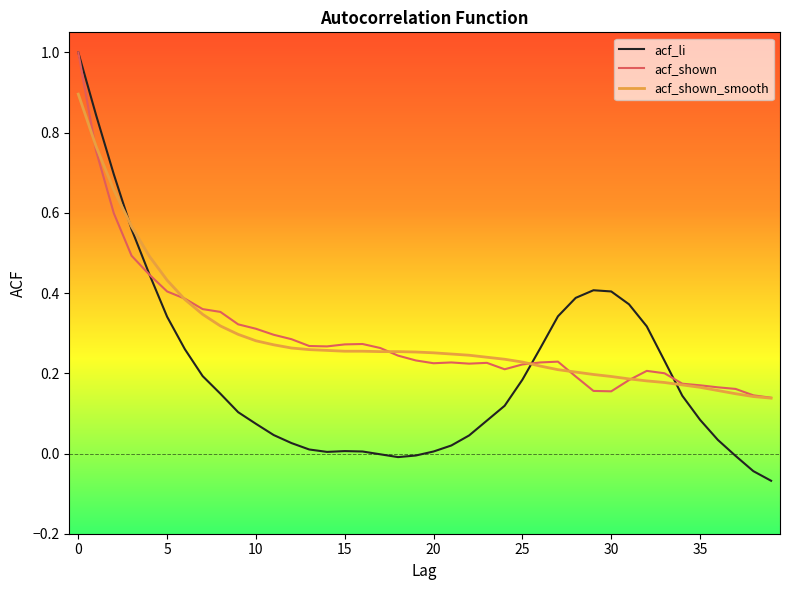

What is the greatest value displayed?

1.0